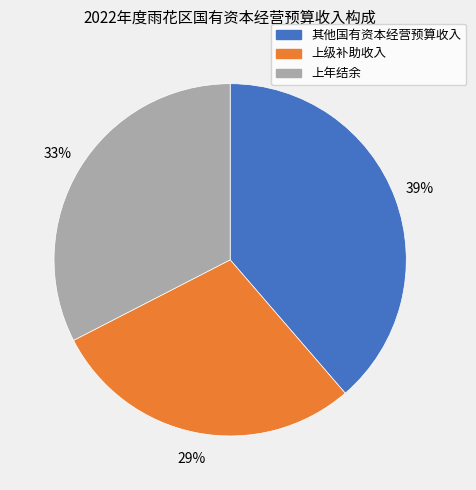

Rank the categories by value from highest to lowest.

其他国有资本经营预算收入, 上年结余, 上级补助收入